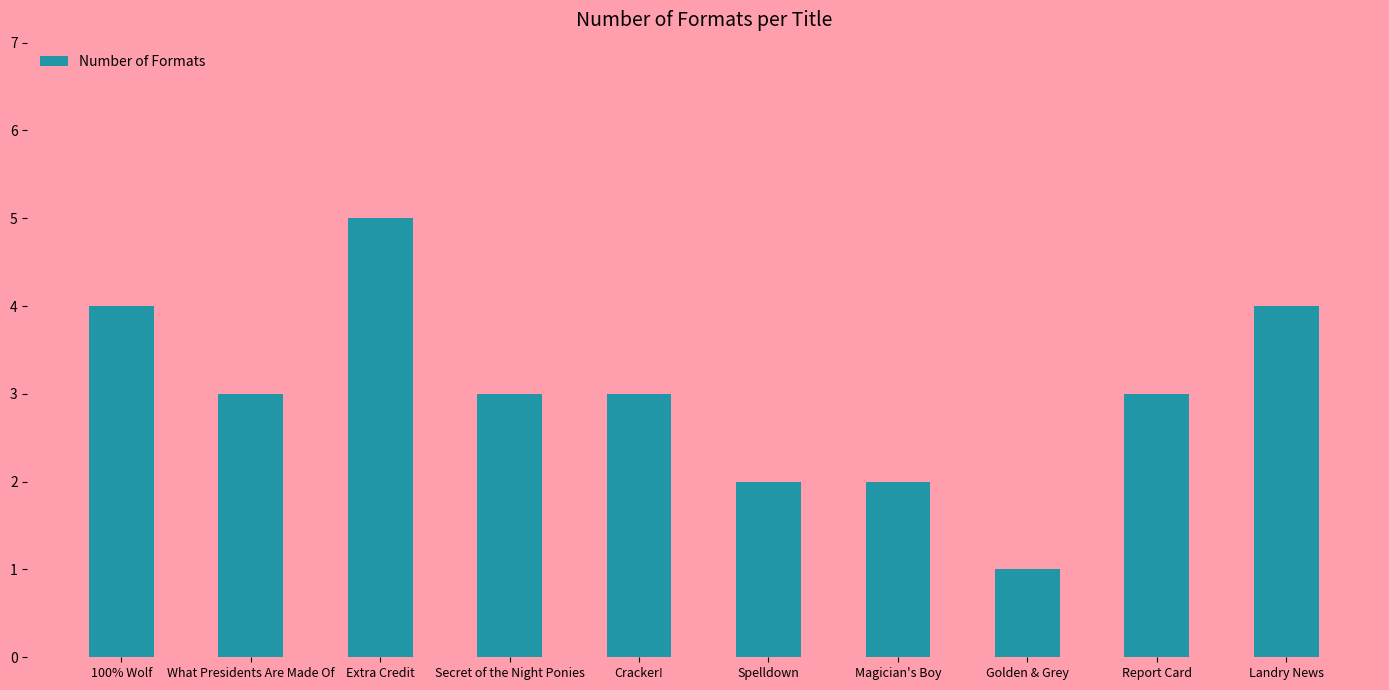

What is the average value?

3